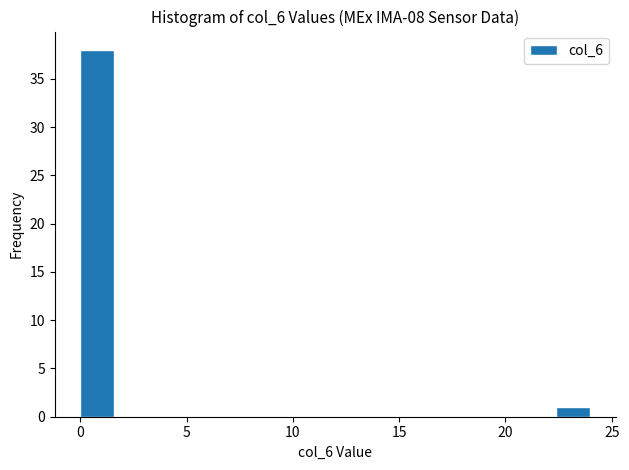

Around what value on the x-axis is the tallest bar? Give the approximate position of its centre, as read against the axis.

1.0